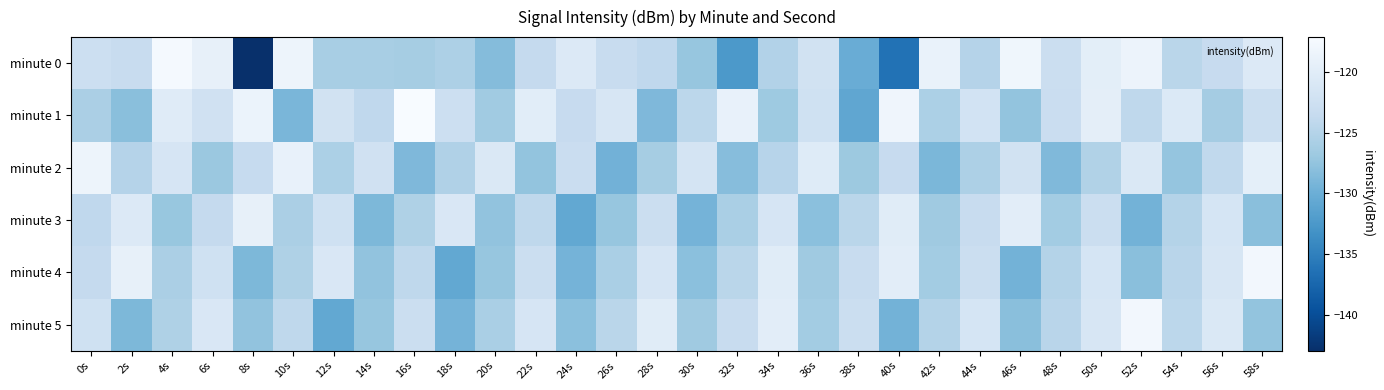

At 14s, list the series in order from largest to smallest.

minute 2, minute 1, minute 0, minute 5, minute 4, minute 3